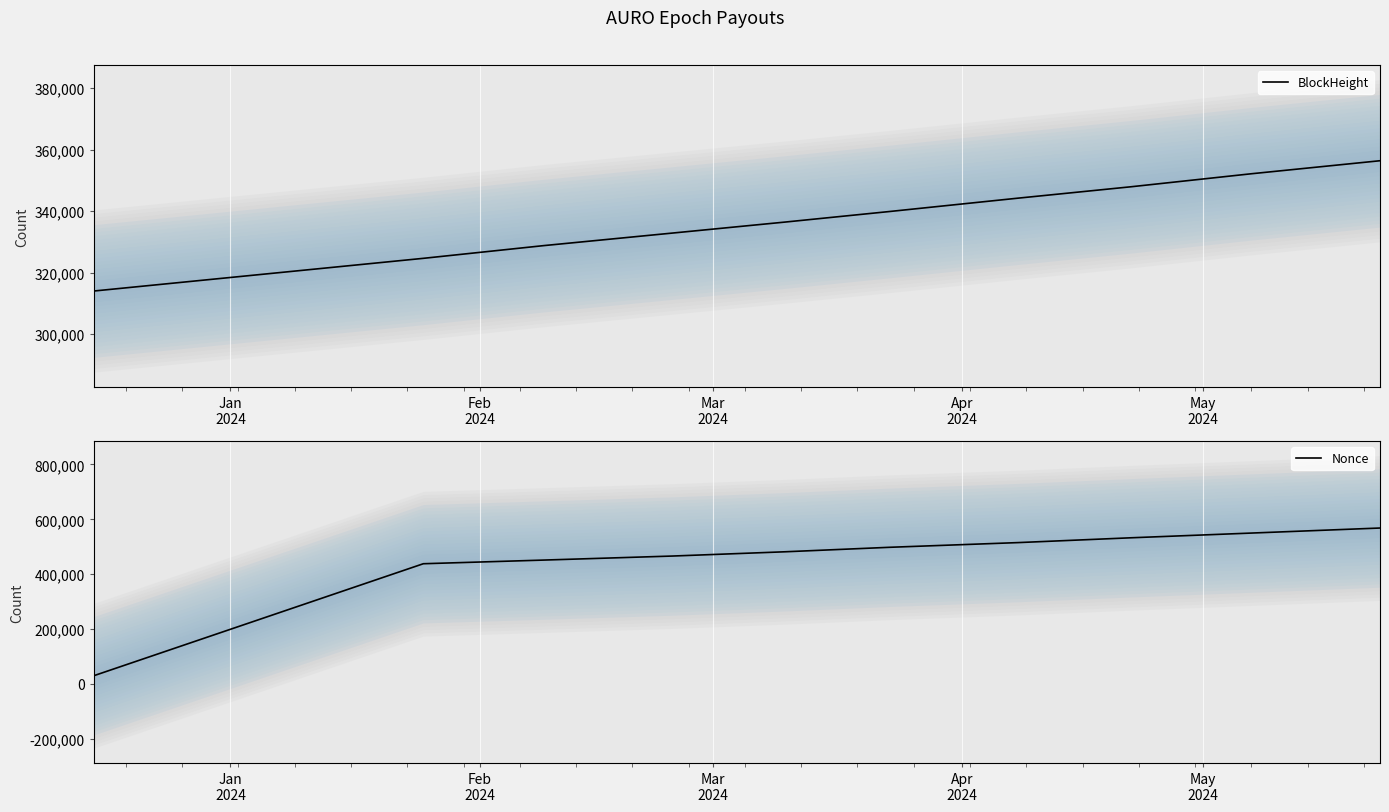

What is the value of the BlockHeight point at the 7th from the left?

344210